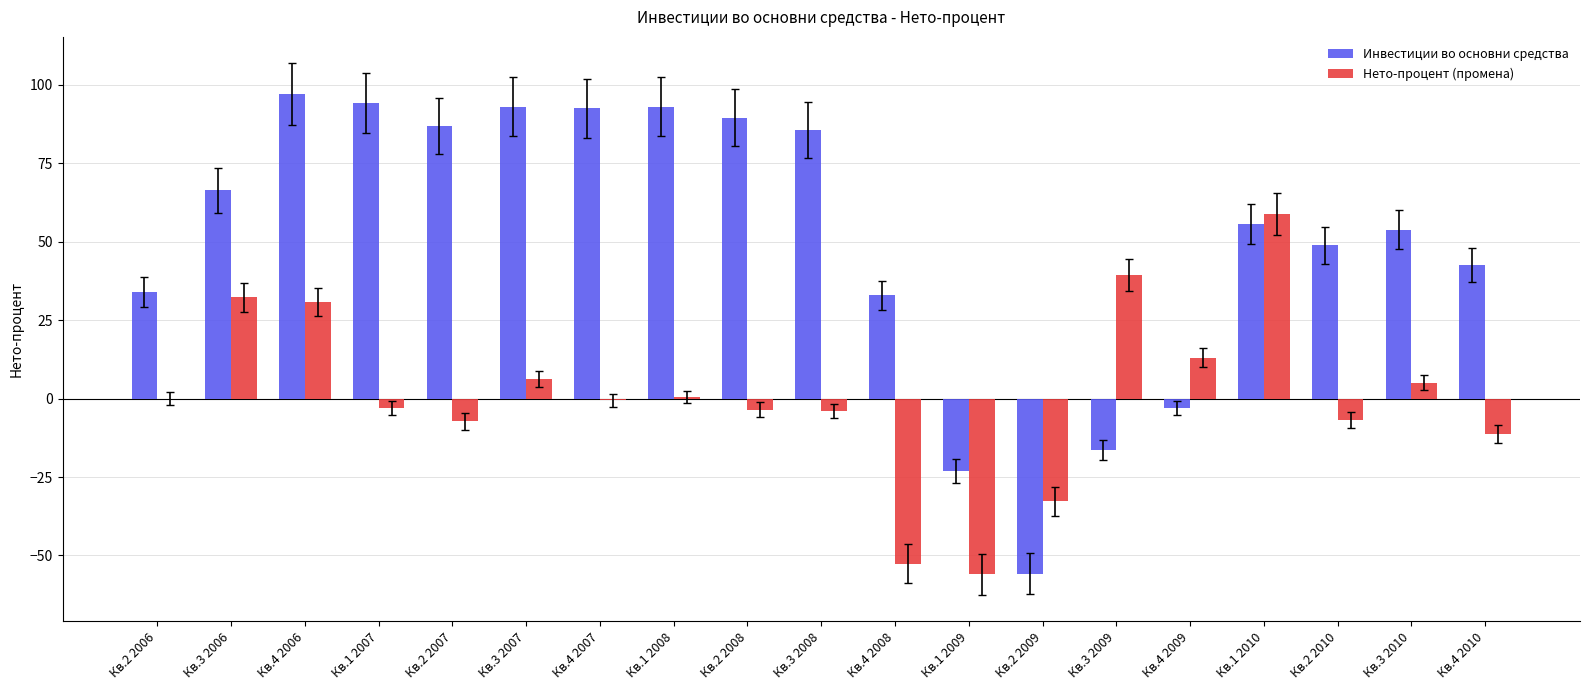

The value of Инвестиции во основни средства at Кв.3 2009 is -16.4. True or false?

True